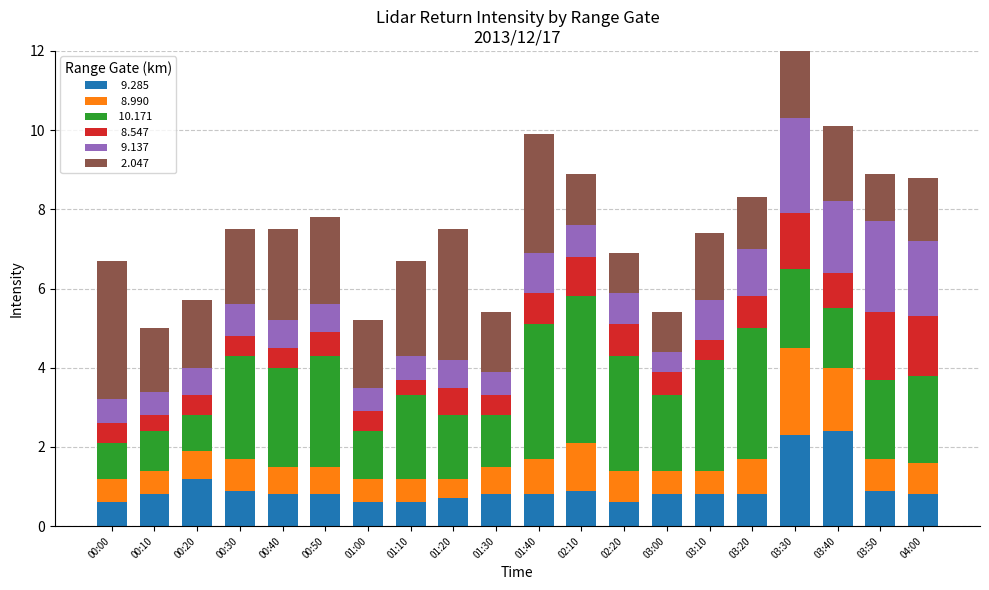

At which category is the sum across all series the highest?

03:30